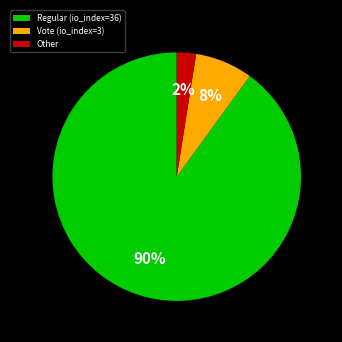

Which has a higher value, Other or Regular (io_index=36)?

Regular (io_index=36)